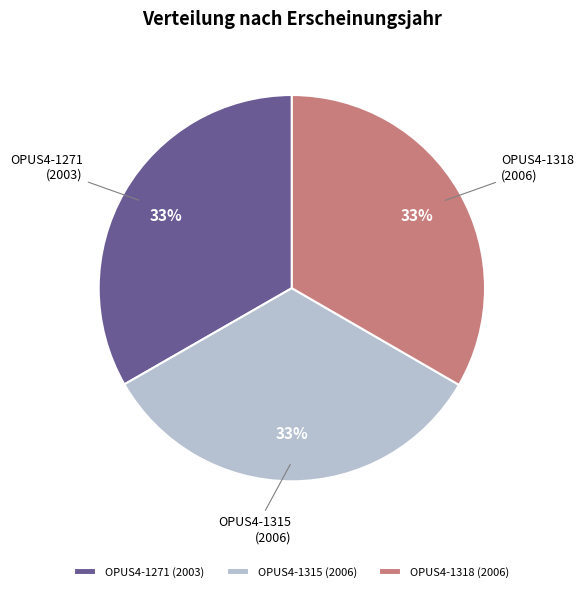

What is the ratio of the value at OPUS4-1315 to the value at OPUS4-1318?

1.0